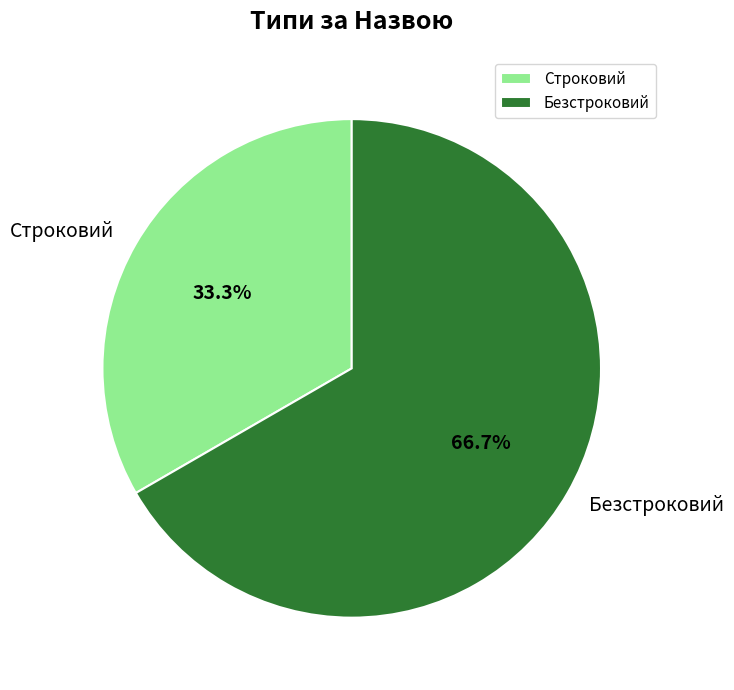

How many segments does this pie chart have?

2